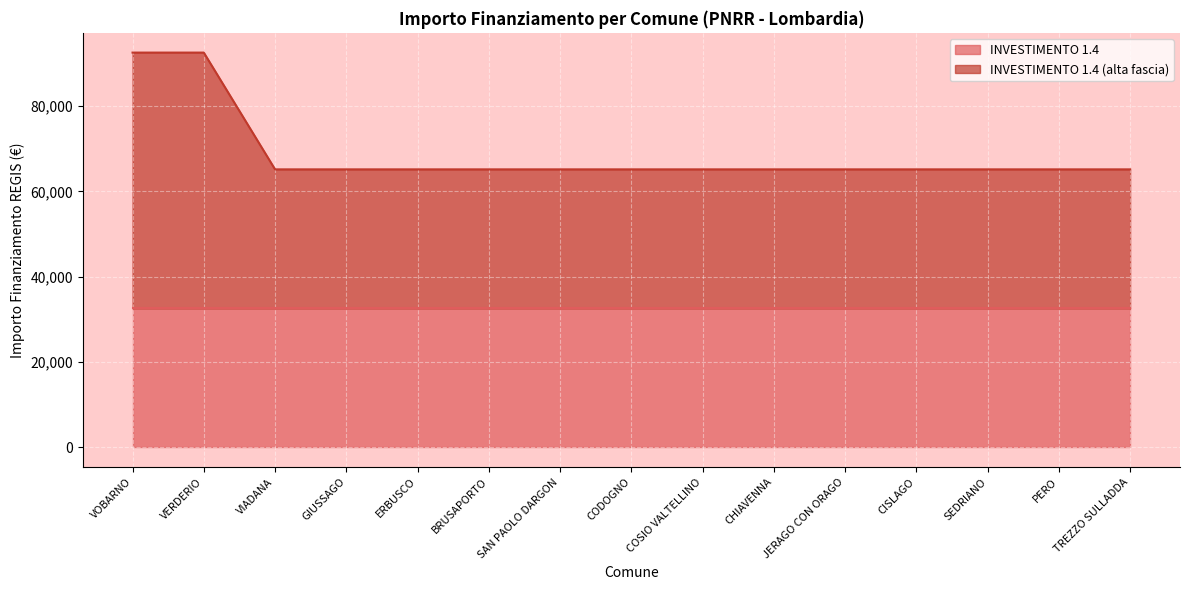

What is the sum of all values?

1032424